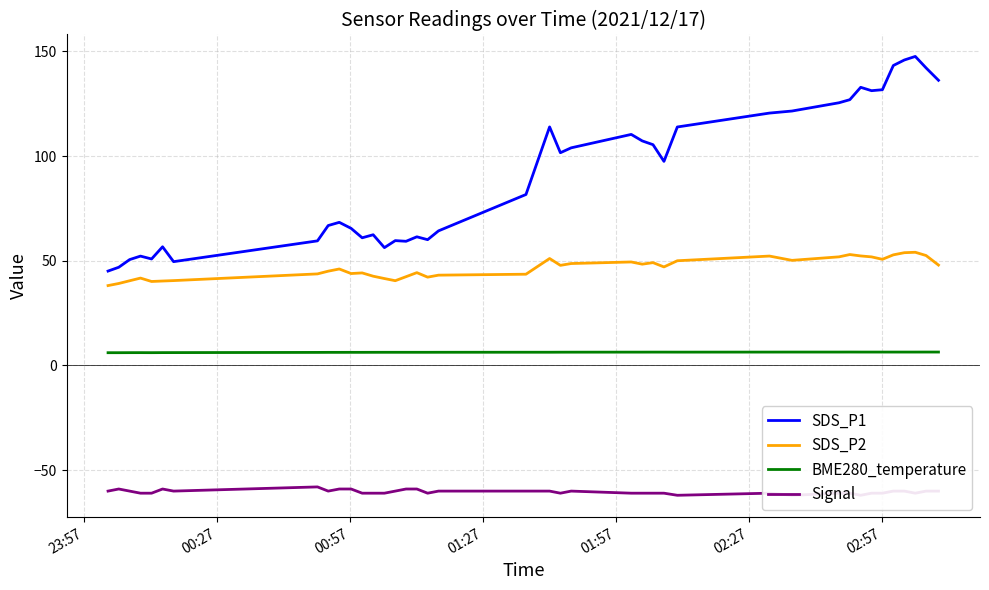

Which series has the largest range (max minus min)?

SDS_P1